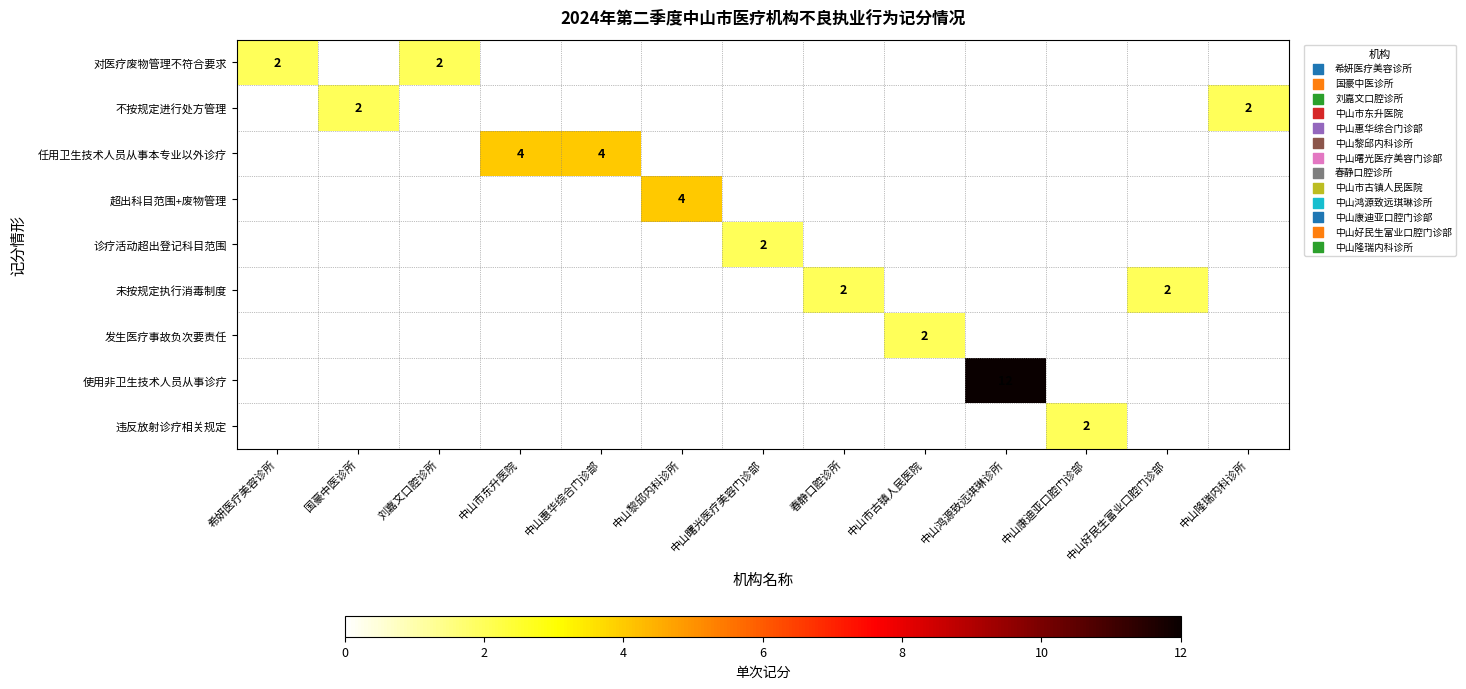

Is it true that 不按规定进行处方管理 equals 3 at 国豪中医诊所?

False